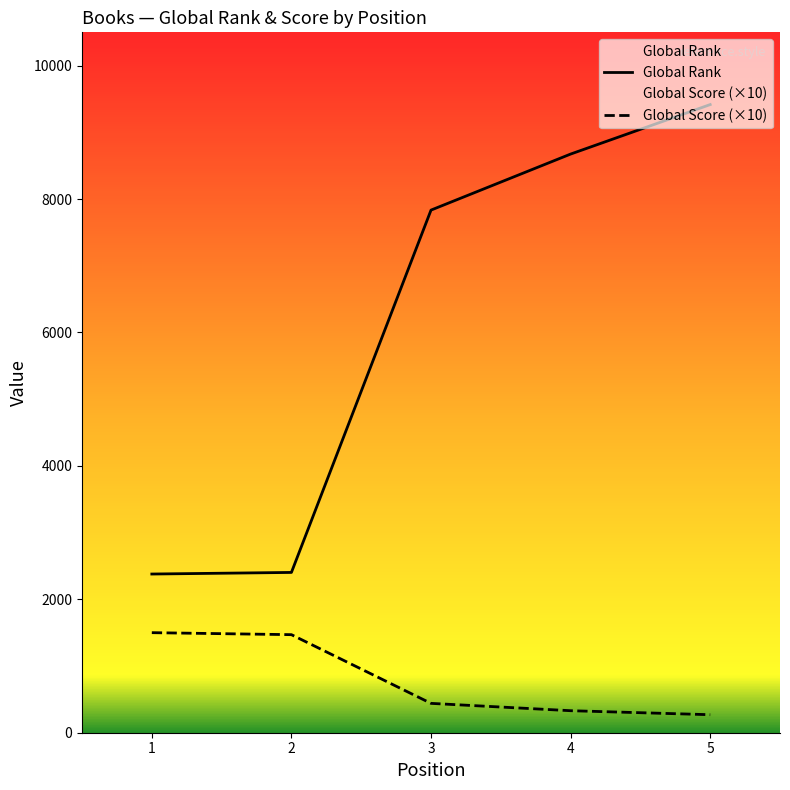

Which label corresponds to the smallest value in the chart?

5